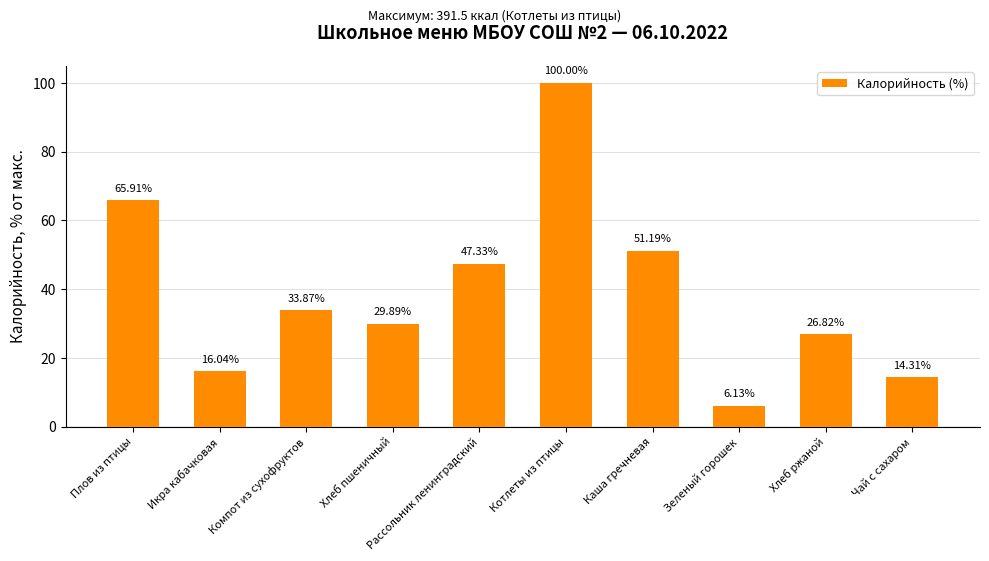

Which category has the lowest value across all series?

Зеленый горошек